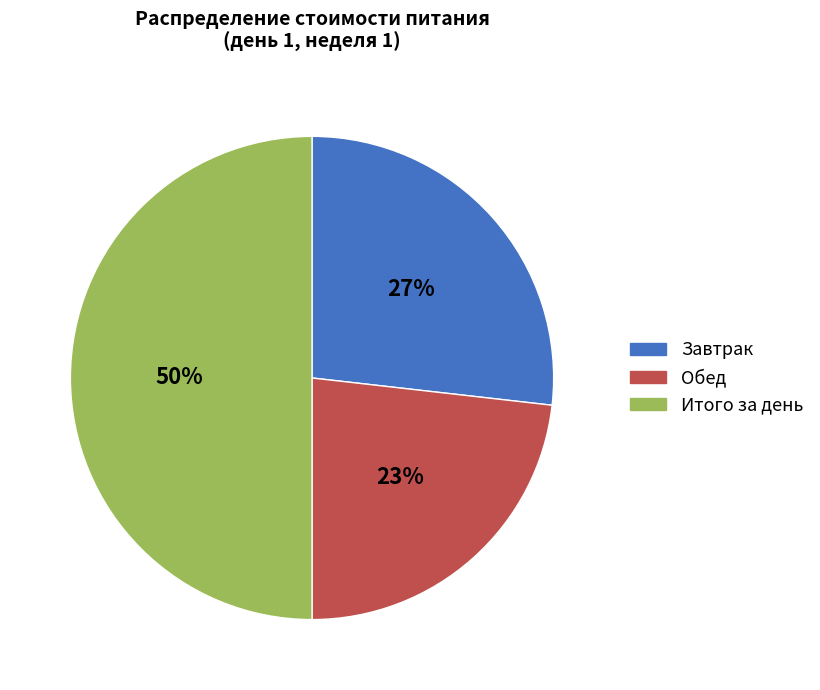

Rank the categories by value from lowest to highest.

Обед, Завтрак, Итого за день